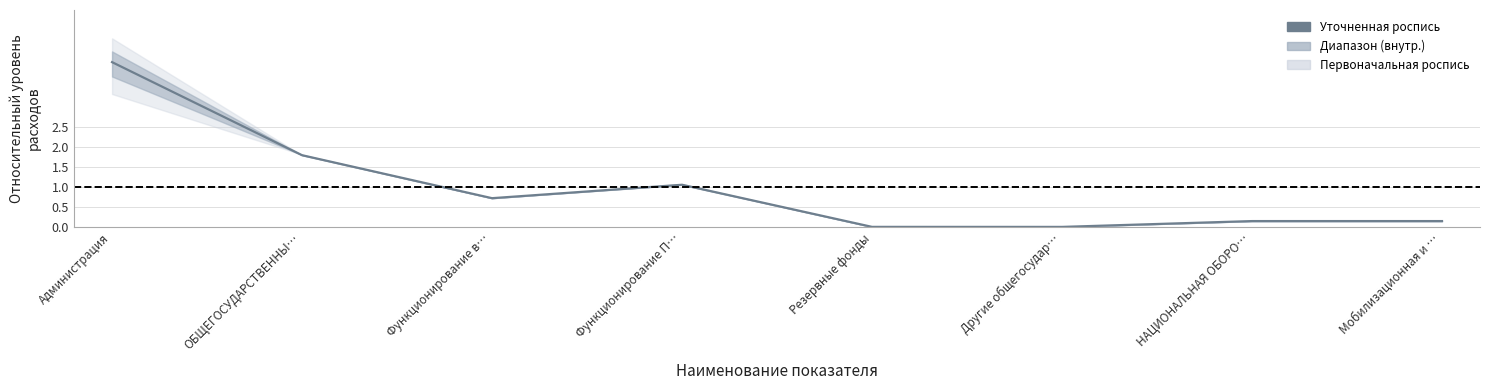

The chart shows a value of 0.2 at НАЦИОНАЛЬНАЯ ОБОРО…. True or false?

True